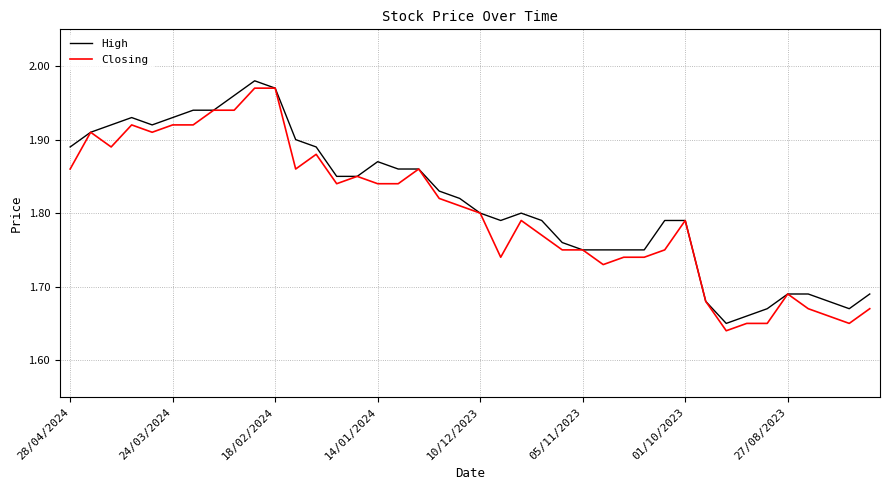

What are all the series names shown in the legend?

High, Closing